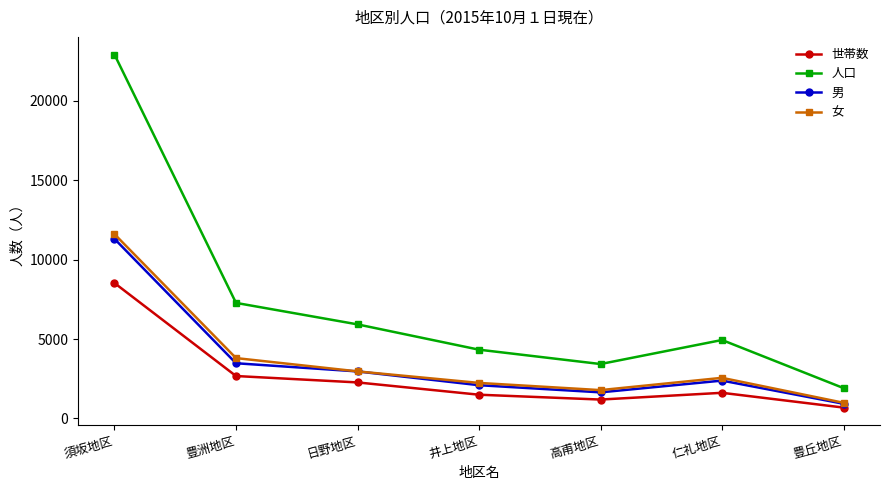

What is the smallest value displayed?

684